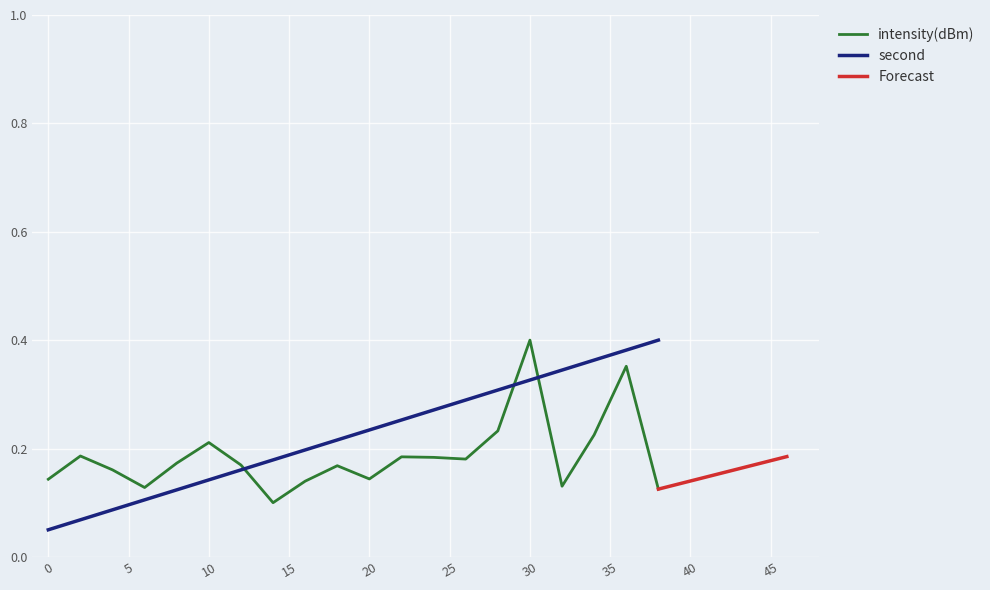

True or false: second and intensity(dBm) intersect in this chart.

True